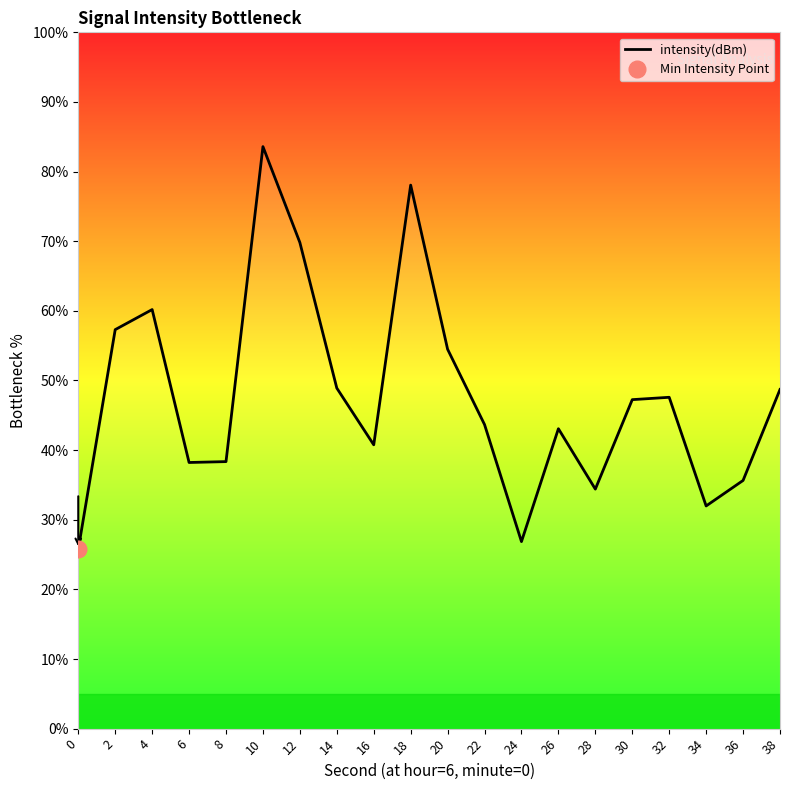

Rank the categories by value from lowest to highest.

0, 24, 34, 28, 36, 6, 8, 16, 26, 22, 30, 32, 38, 14, 20, 2, 4, 12, 18, 10